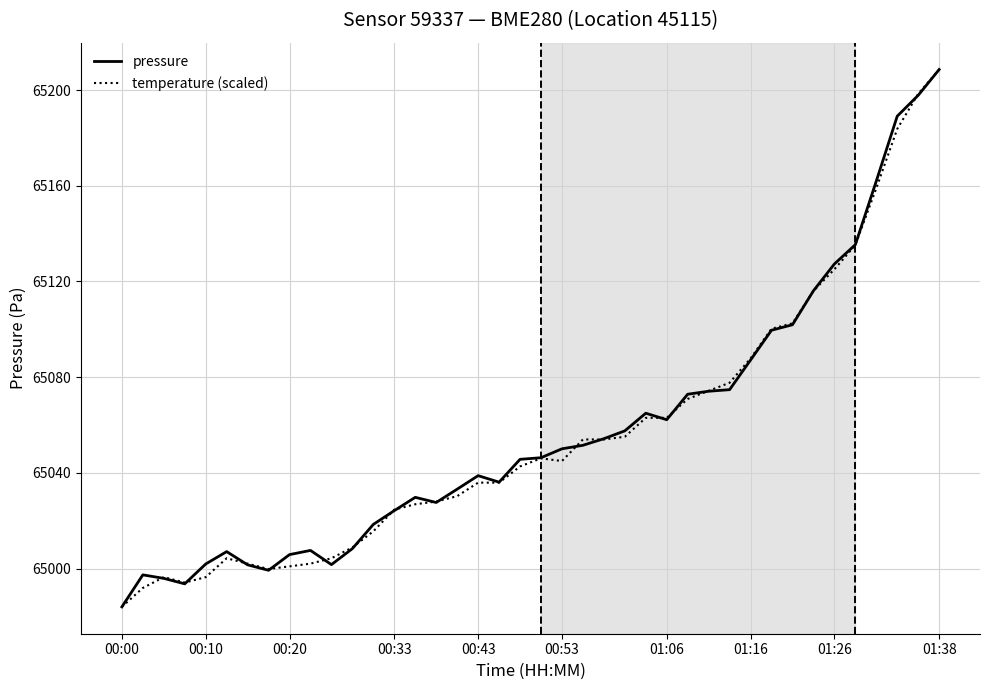

What is the lowest value of the temperature (scaled) series?

64984.0